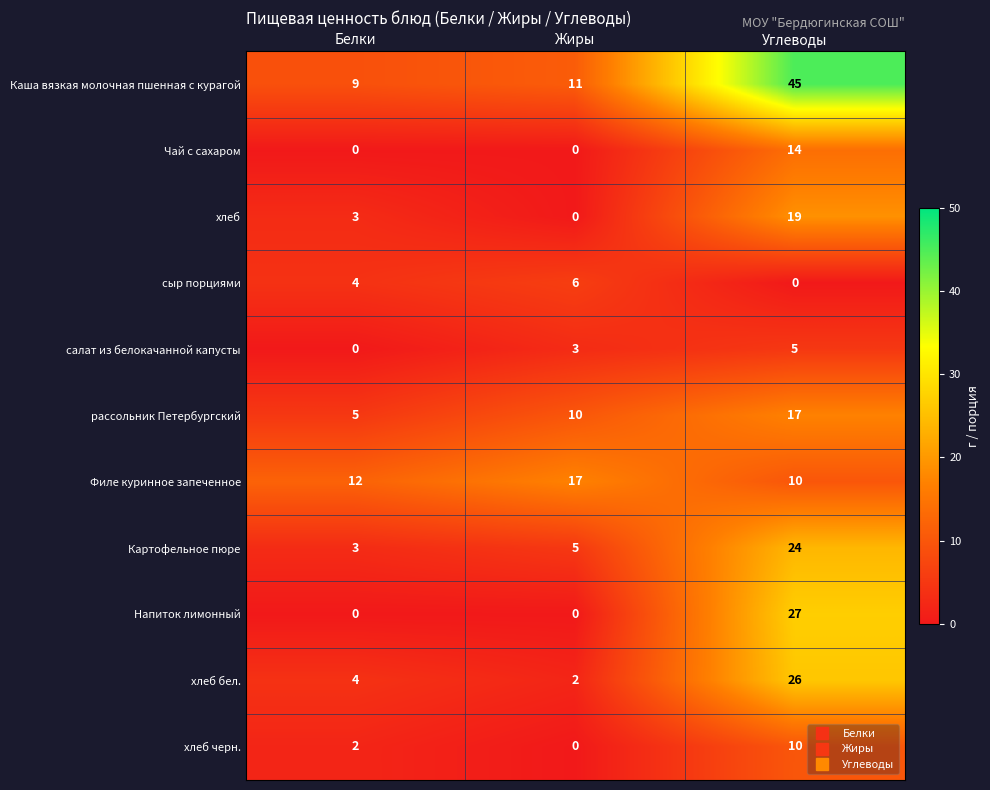

What is the sum of the рассольник Петербургский values at Жиры and Белки?

15